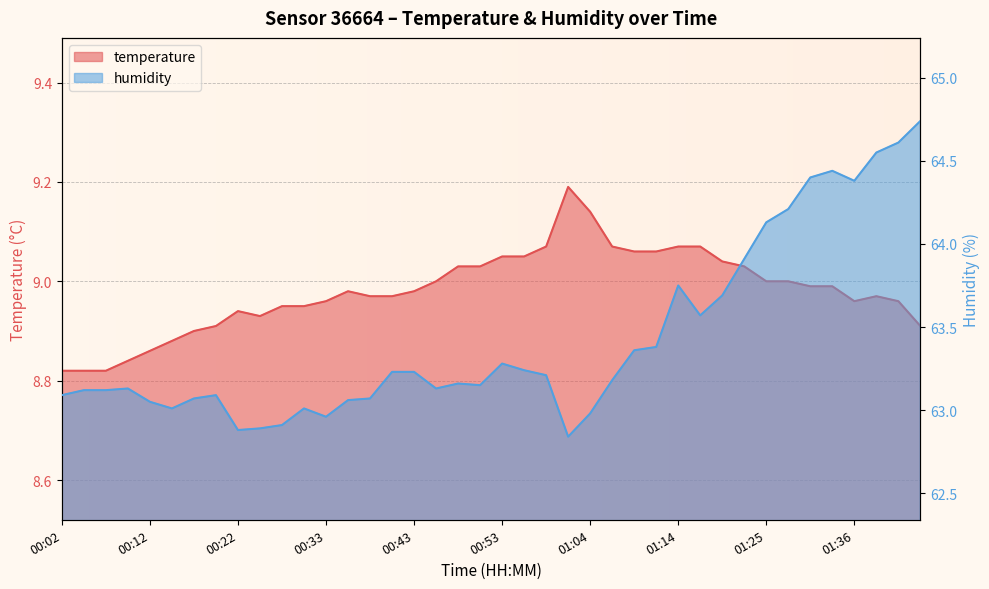

True or false: temperature has a value of 9.1 at 00:58.

True